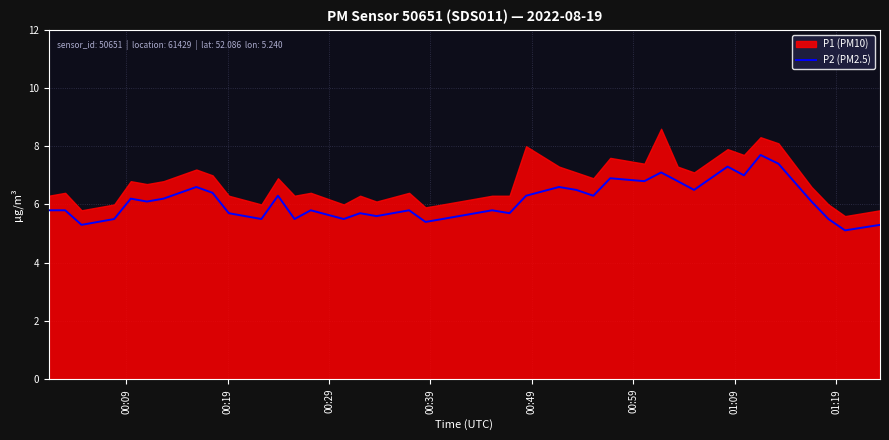

What is the highest value of the P2 (PM2.5) series?

7.7